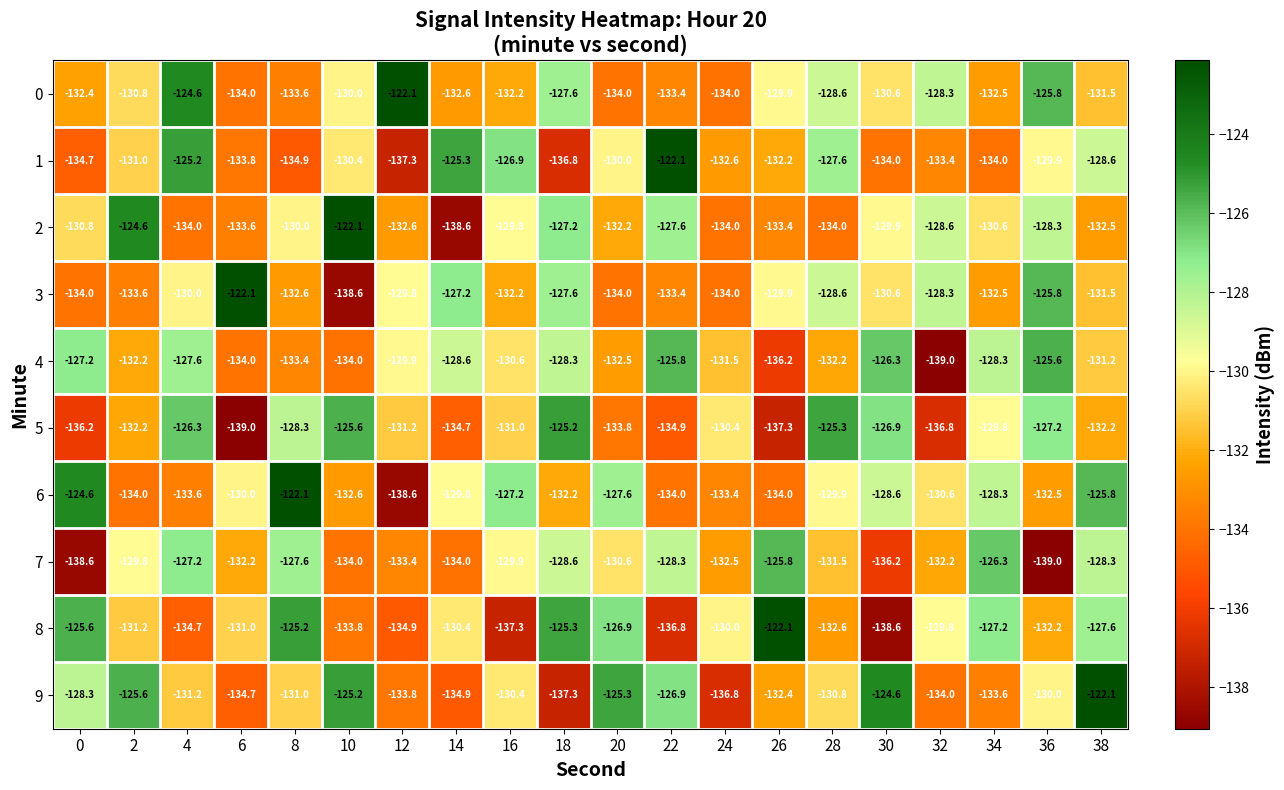

Which series changed the most between 10 and 32?

5